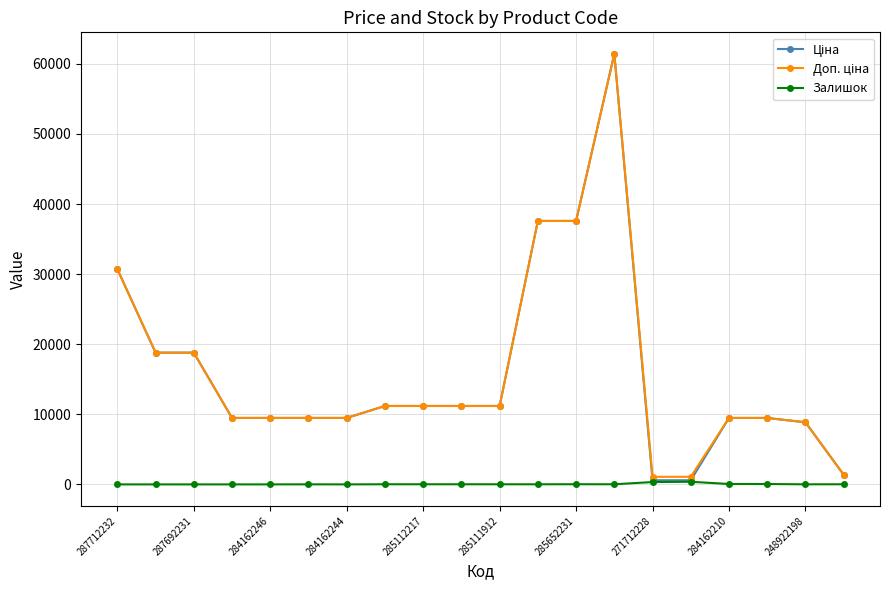

How many series are shown in this chart?

3